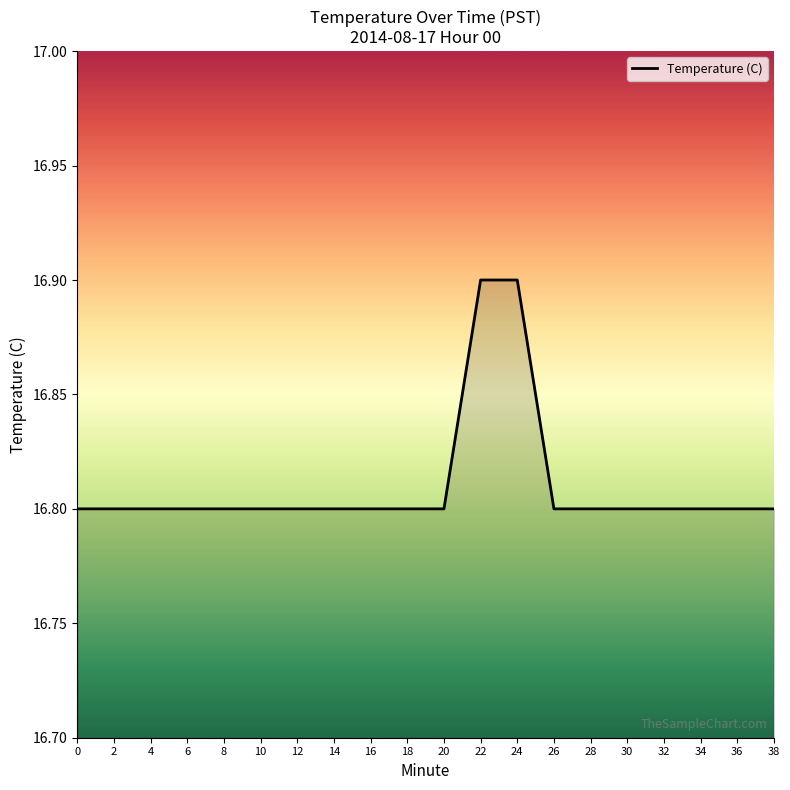

The value at 38 is 16.8. True or false?

True